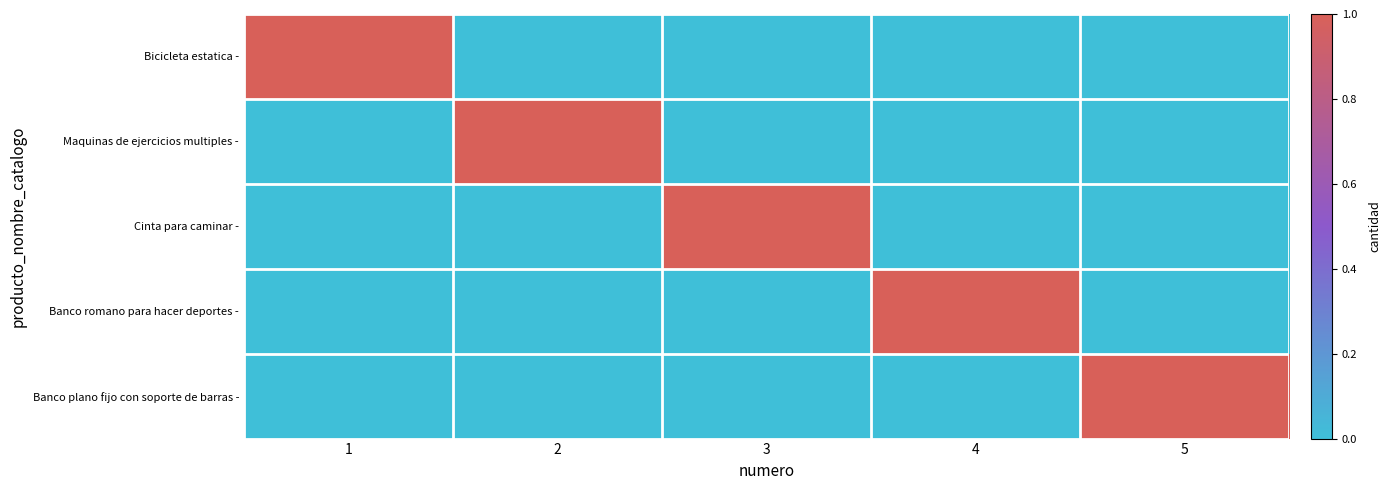

Which series has the largest range (max minus min)?

Bicicleta estatica -